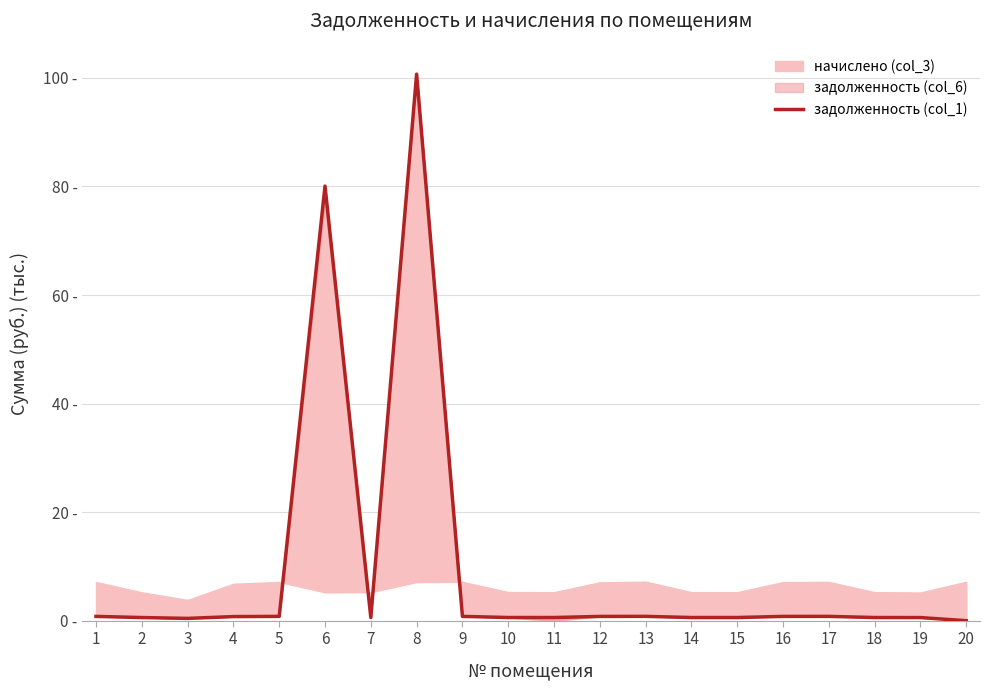

Rank the categories by value from highest to lowest.

8, 6, 13, 9, 17, 5, 1, 16, 12, 4, 10, 14, 7, 11, 15, 18, 2, 19, 3, 20